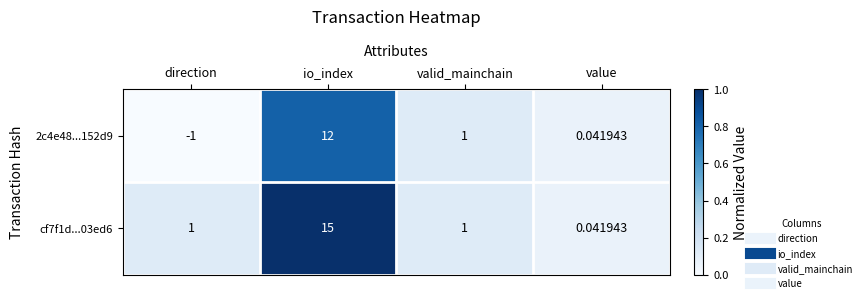

At which label is 2c4e48...152d9 closest to 5?

valid_mainchain